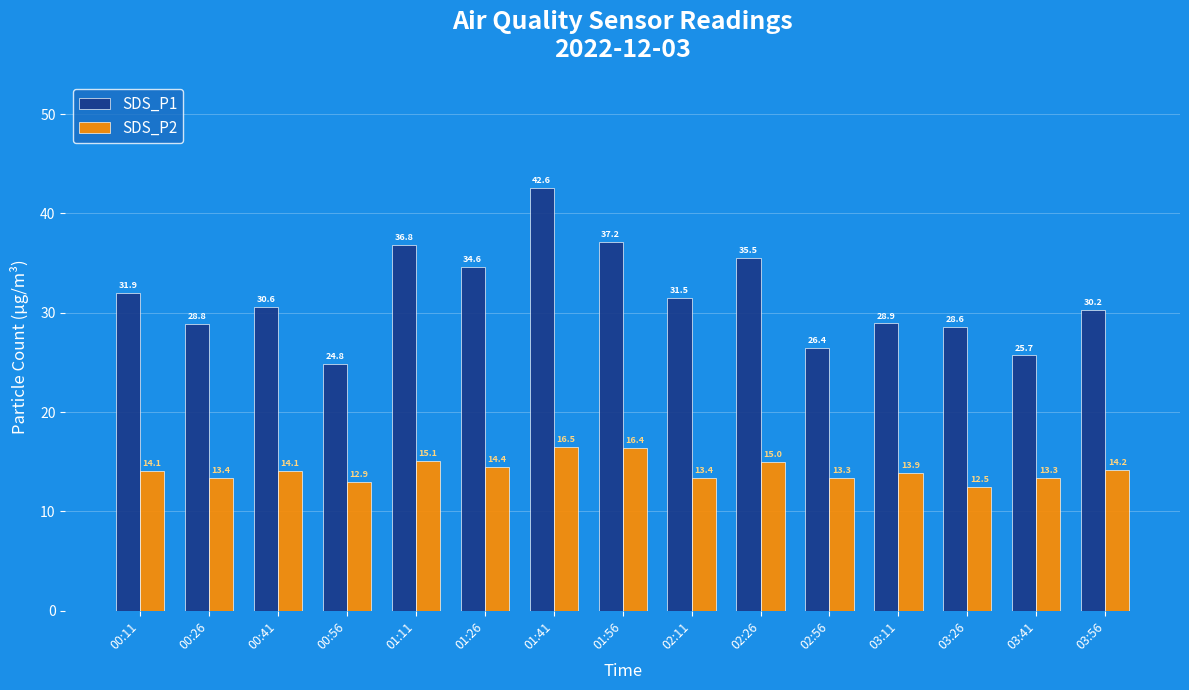

What is the value of the SDS_P2 bar at the 9th from the left?

13.4